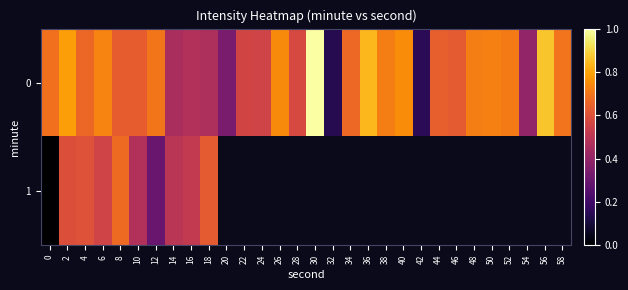

What is the sum of the 0 values at 52 and 50?

1.4